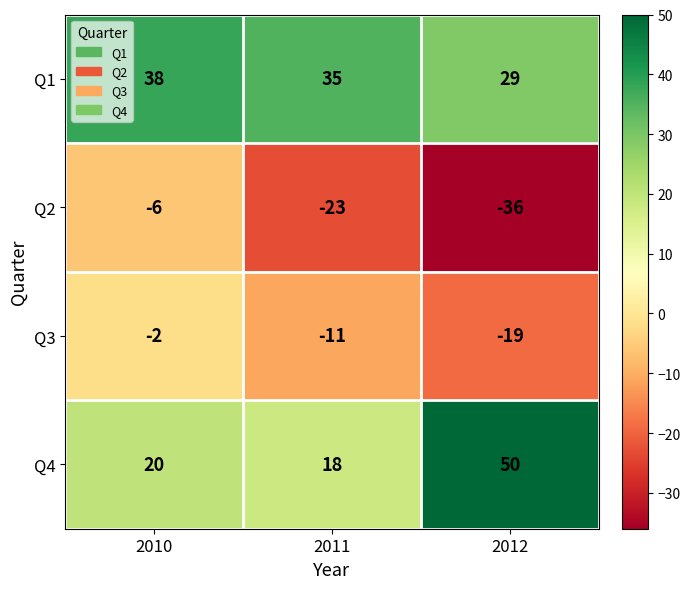

At which category does the chart reach its minimum across all series?

2012